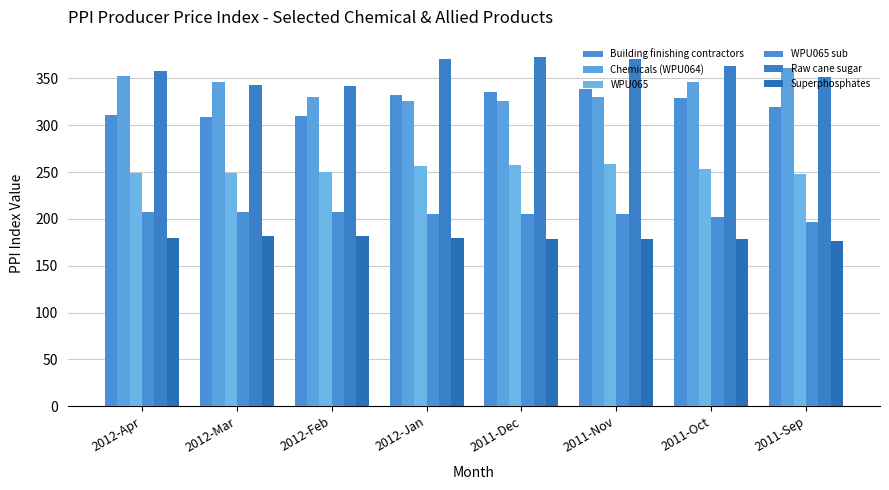

Which series changed the most between 2012-Feb and 2011-Nov?

Building finishing contractors